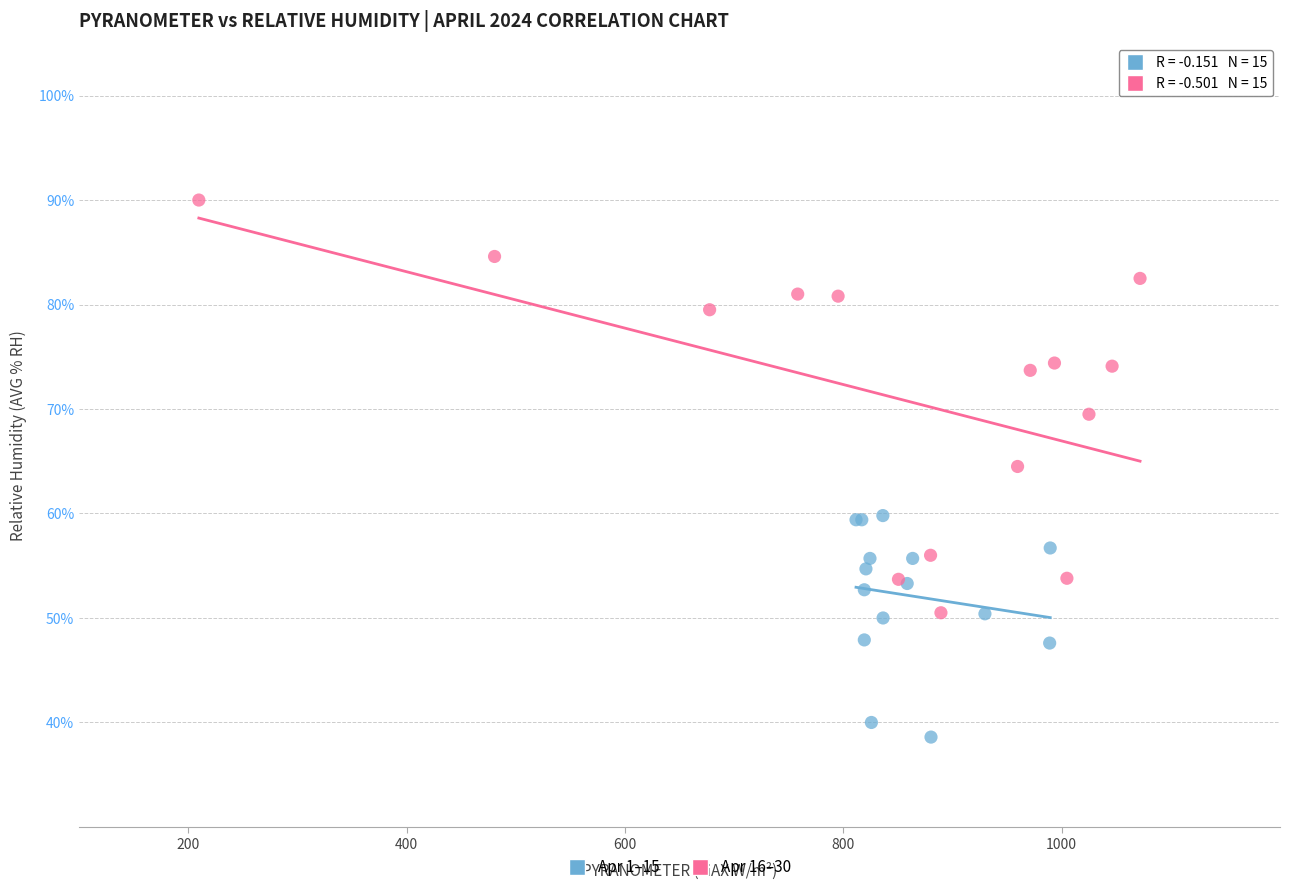

Which series has the widest spread of Y values?

Apr 16–30